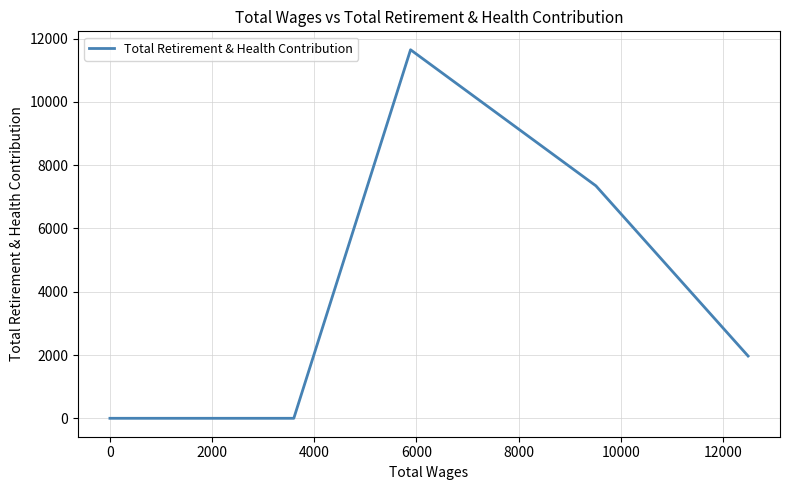

How many values are between 0 and 7348?

4